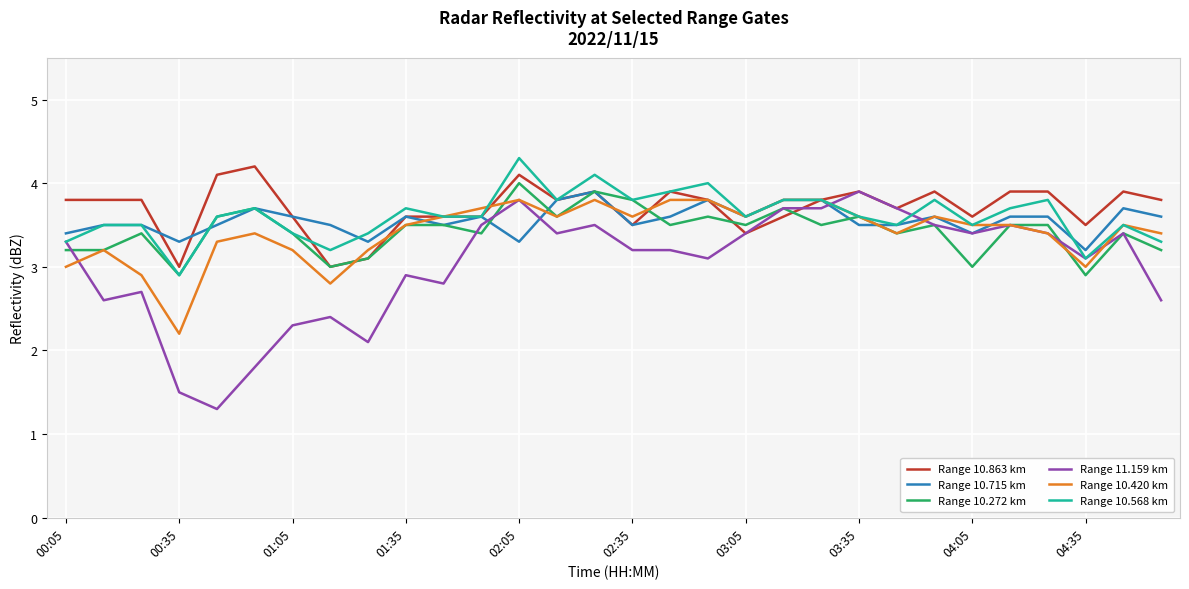

What is the minimum value shown in the chart?

1.3